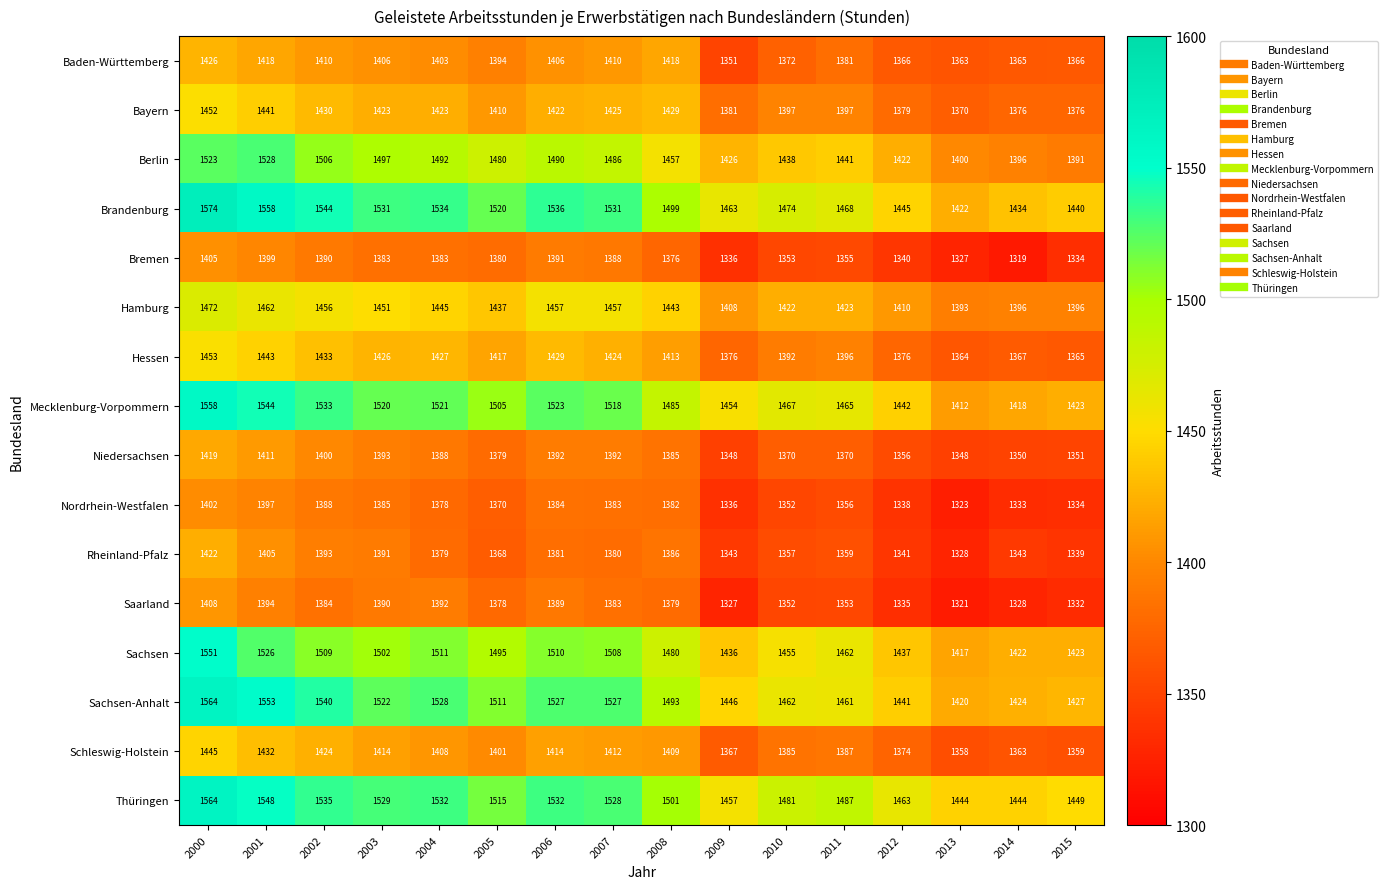

At which label is Berlin closest to 1459?

2008